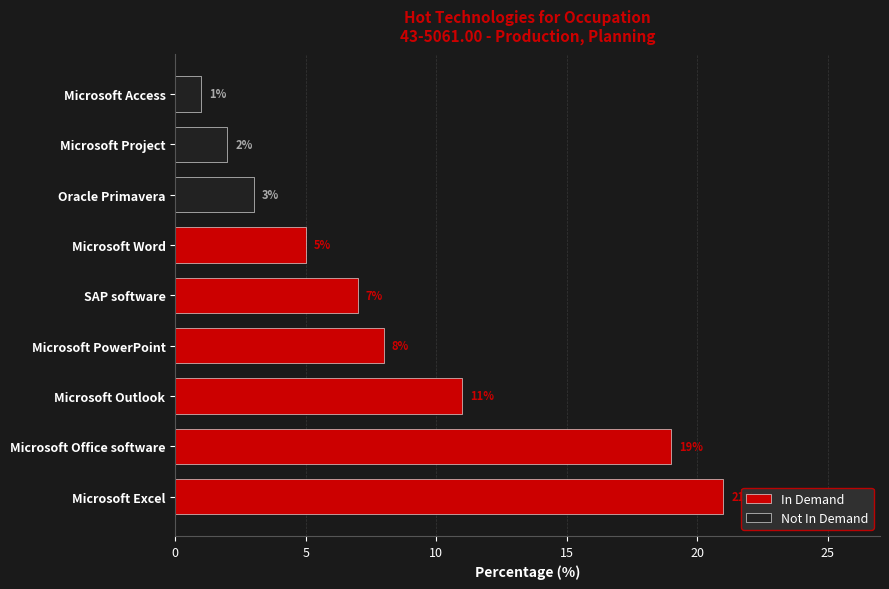

Which has a higher value, Microsoft Excel or Oracle Primavera?

Microsoft Excel